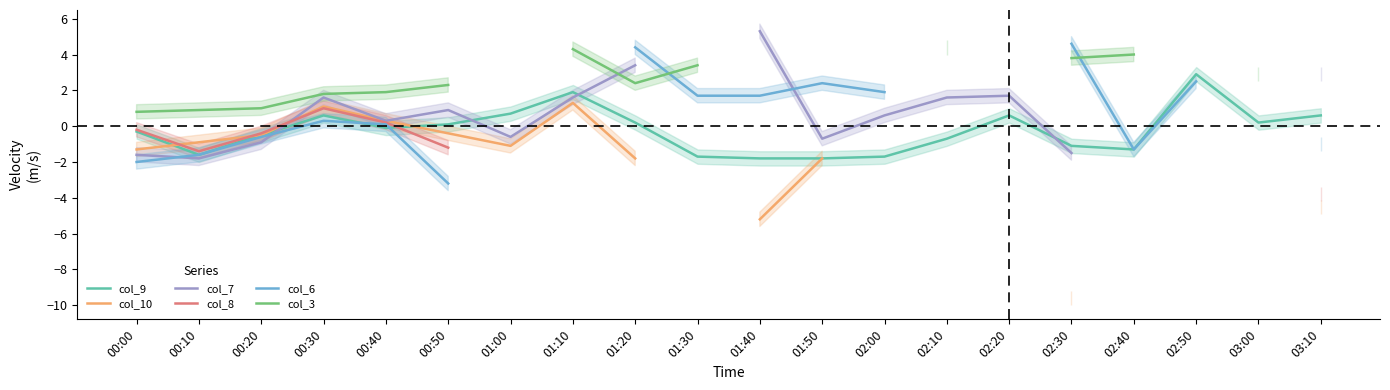

In col_6, how many points are lower than both neighbors (excluding endpoints)?

1